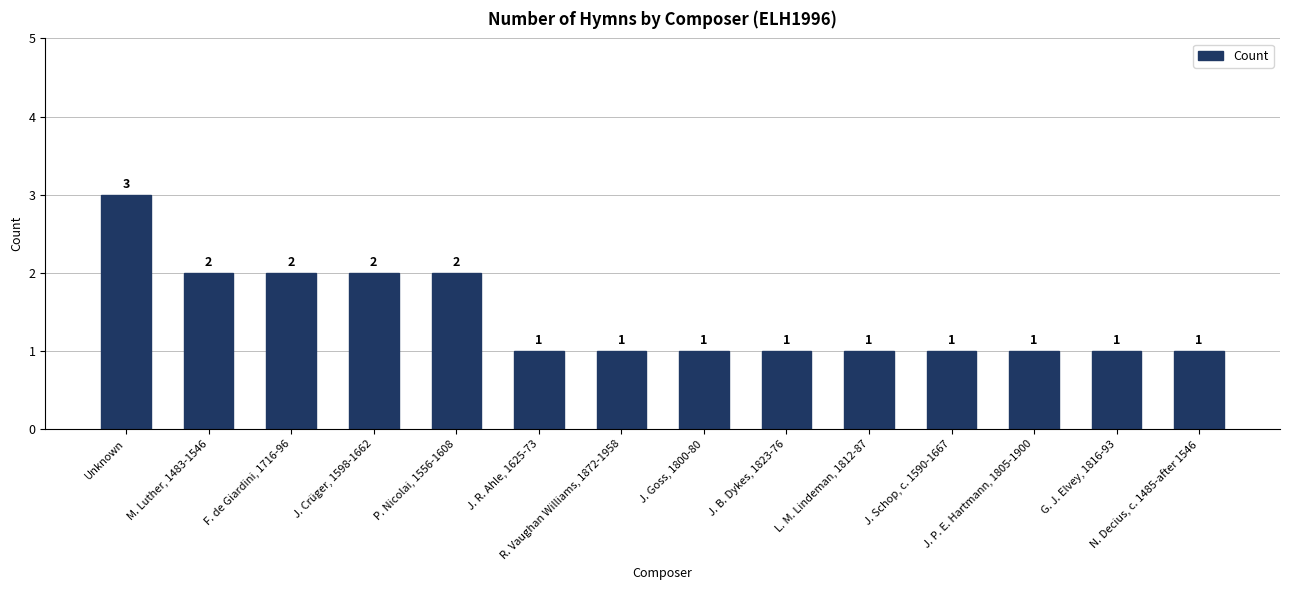

How many categories are shown in the chart?

14